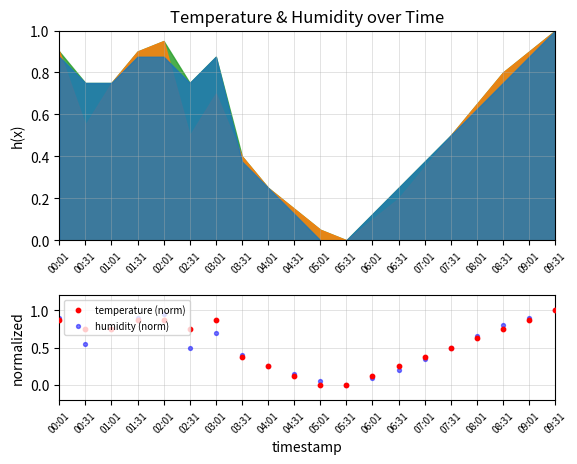

At how many categories does at least one series exceed 0?

19